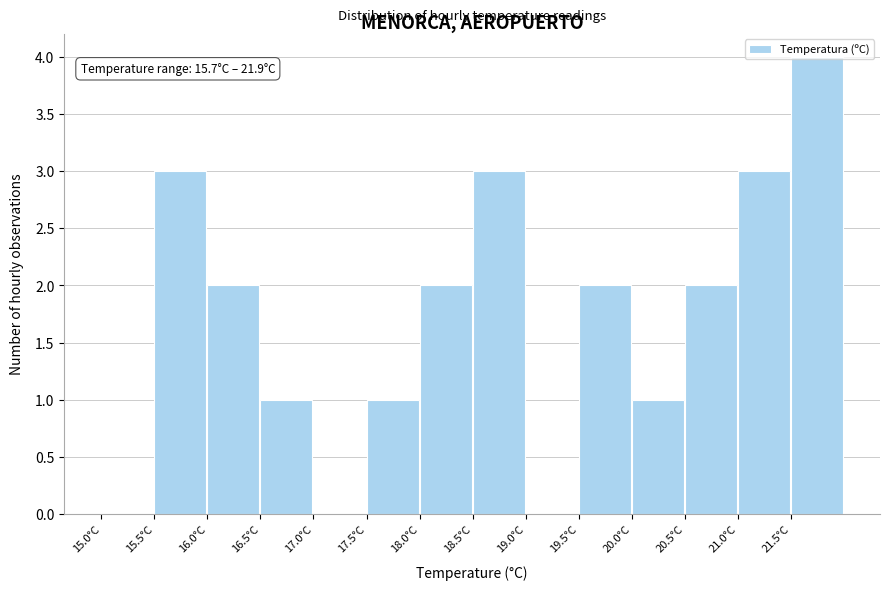

Over which range of the x-axis is the bar tallest?

21.5 to 22.0